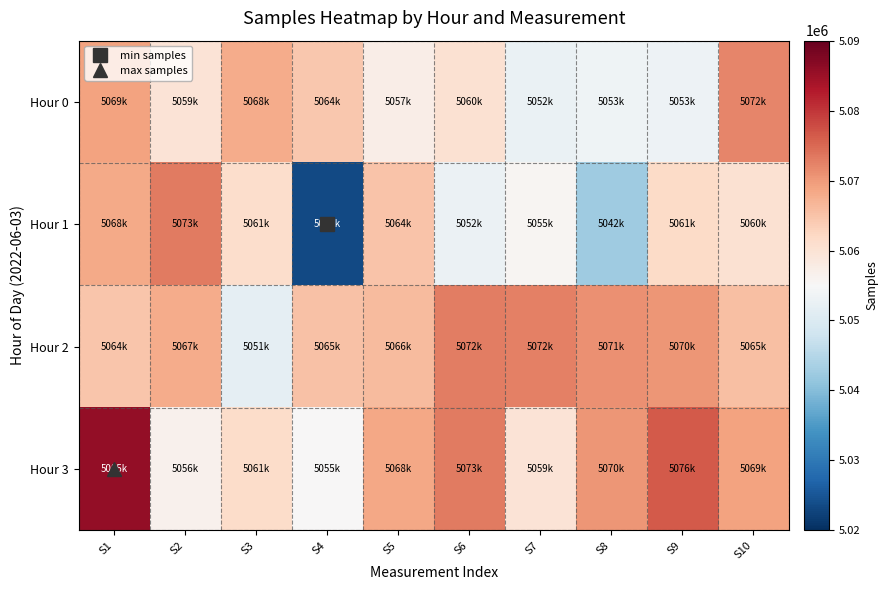

What is the total value across all series at S1?

20287866